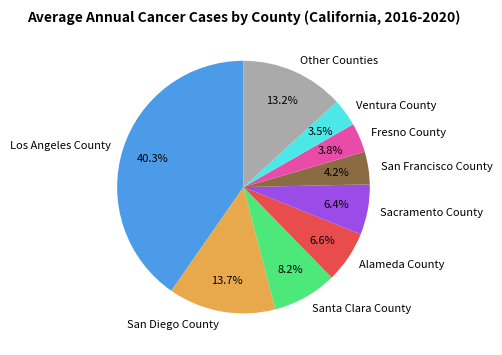

Does Other Counties account for over 50% of the chart?

No